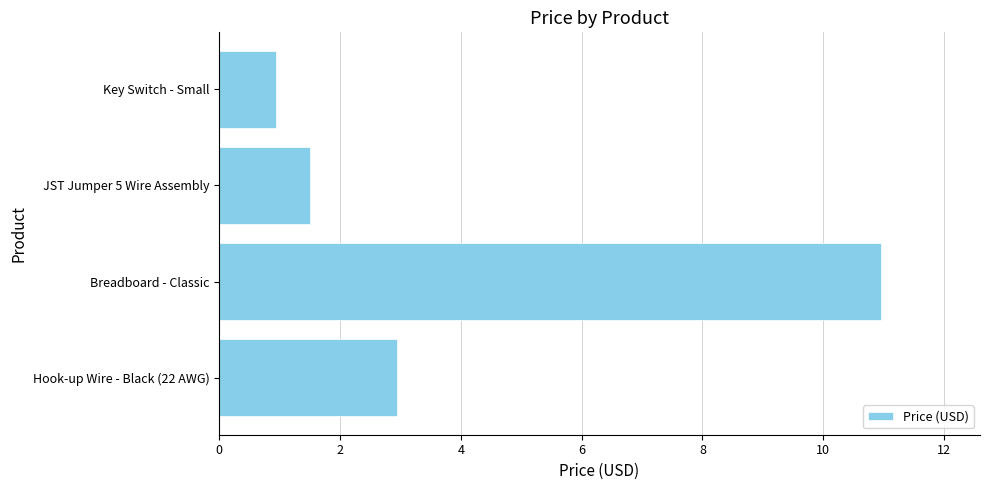

Is it true that the value at JST Jumper 5 Wire Assembly is 2.2?

False